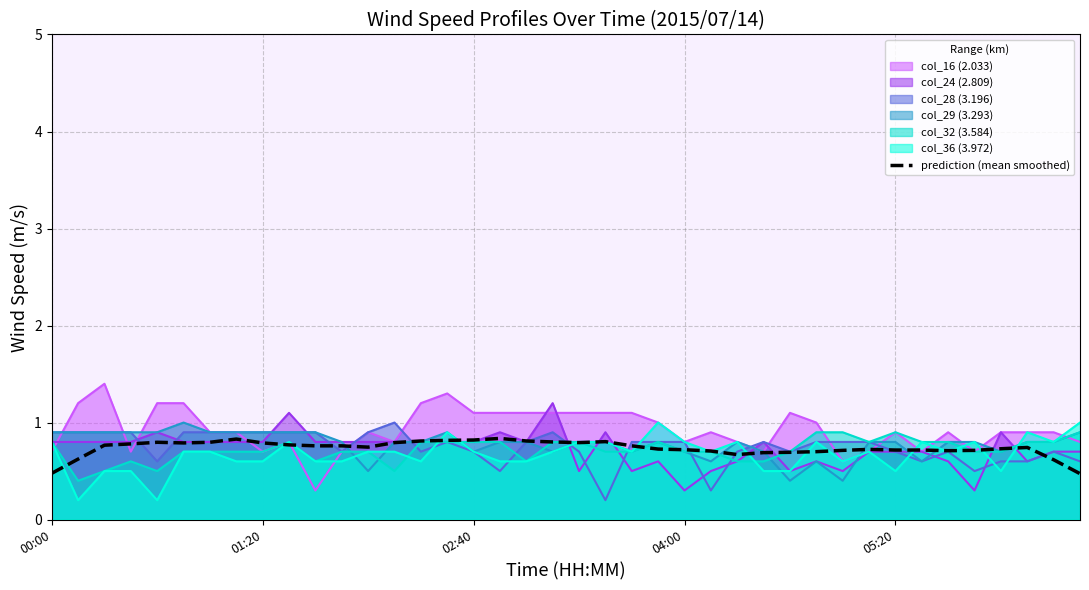

Does the chart display data point markers on the line(s)?

No